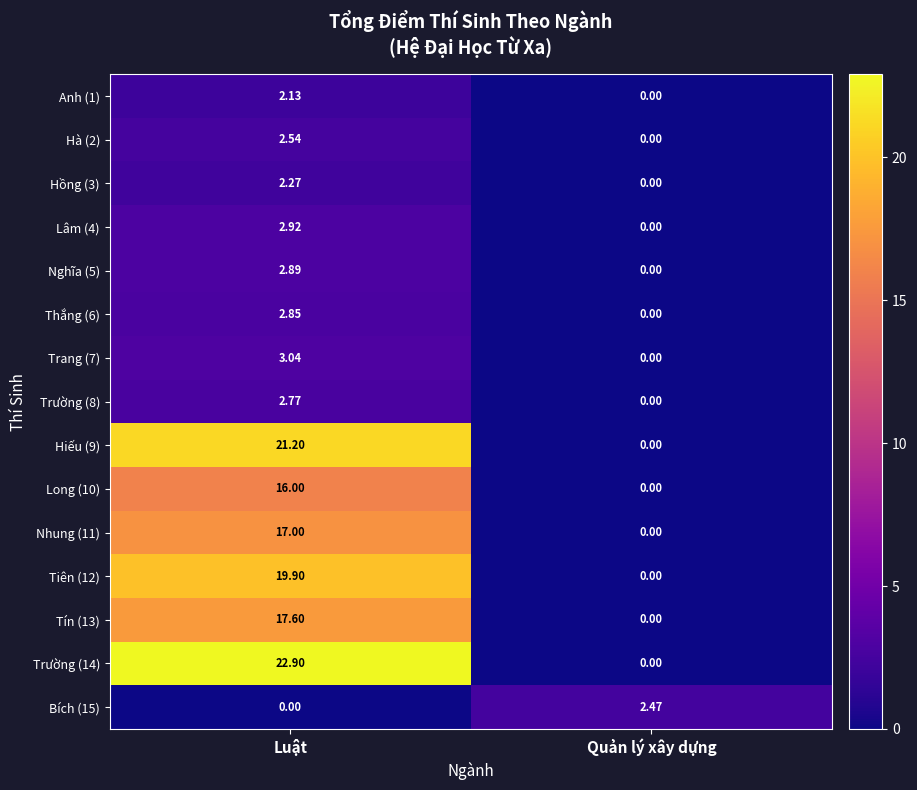

Which category has the highest value across all series?

Luật